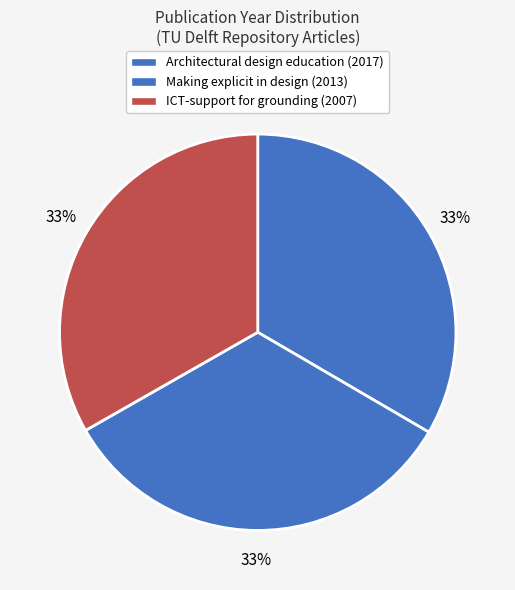

To the nearest percent, what is the average slice percentage?

33%